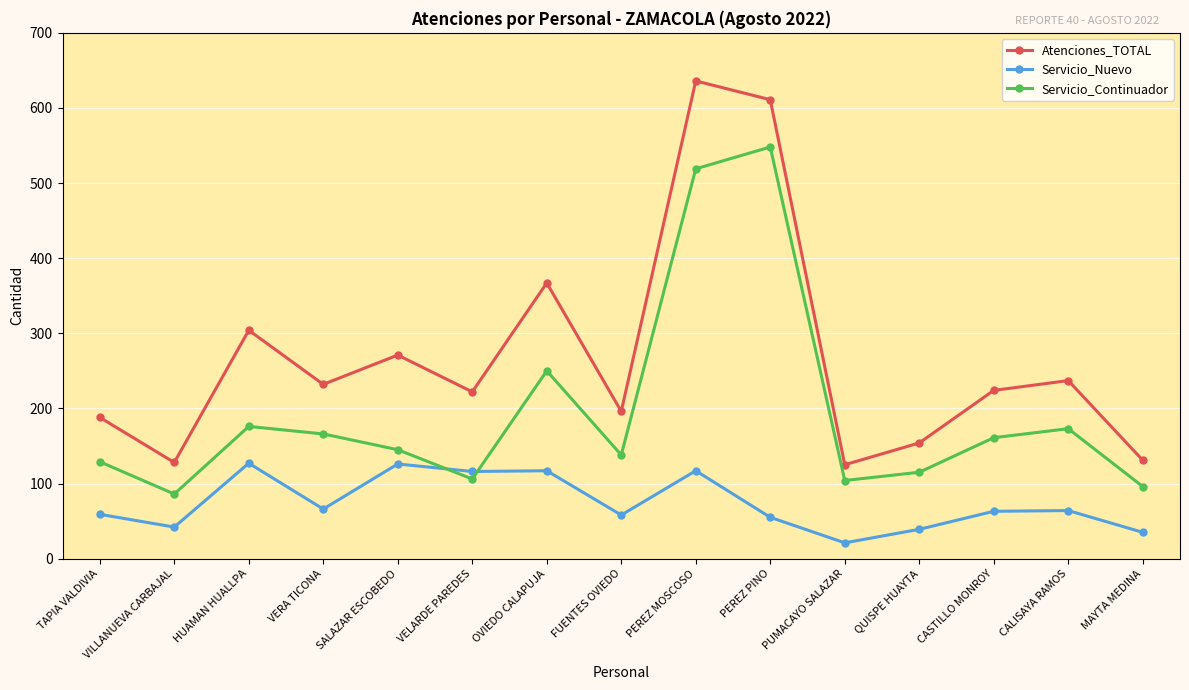

What value does the Servicio_Nuevo series have at PEREZ MOSCOSO, to the nearest 10?

120